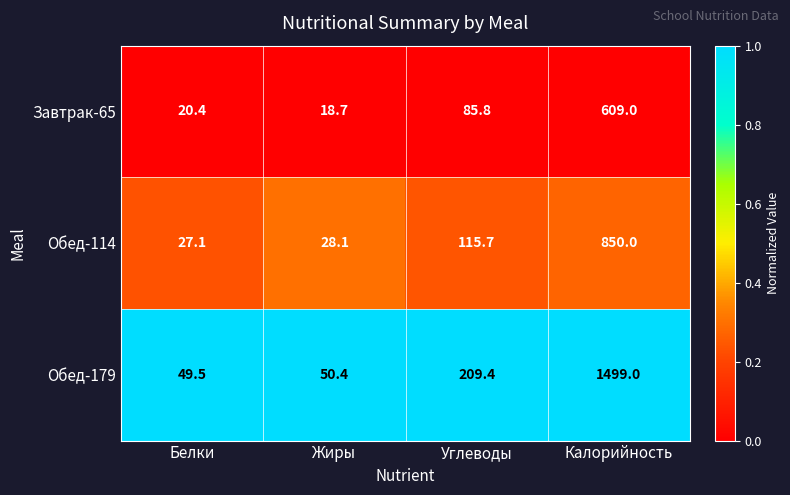

At which category does the chart reach its peak across all series?

Калорийность